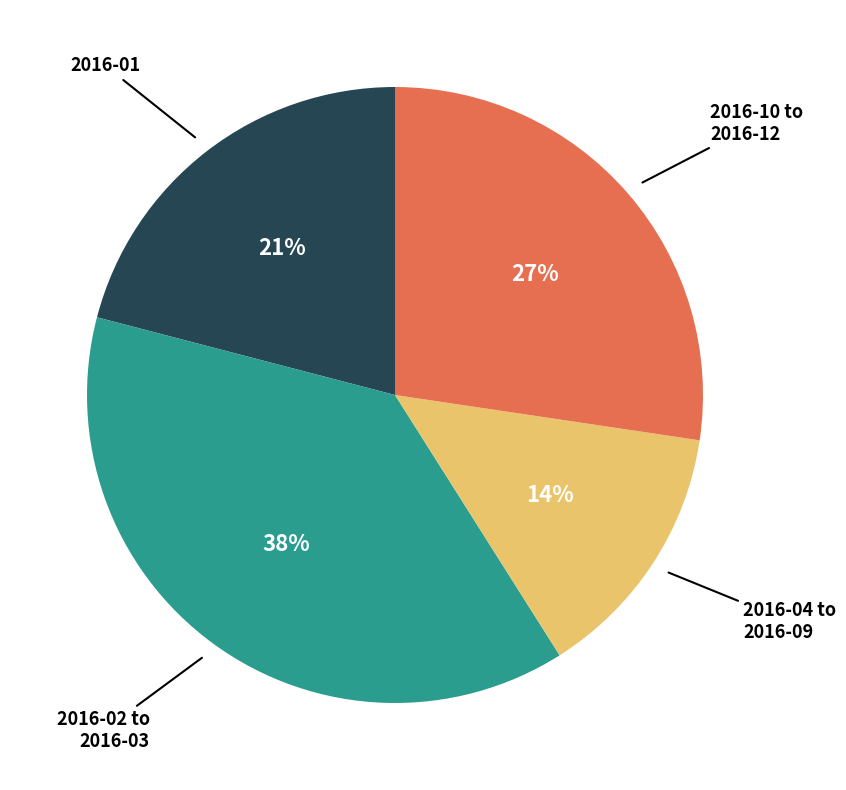

To the nearest percent, what portion does 2016-01 represent?

21%